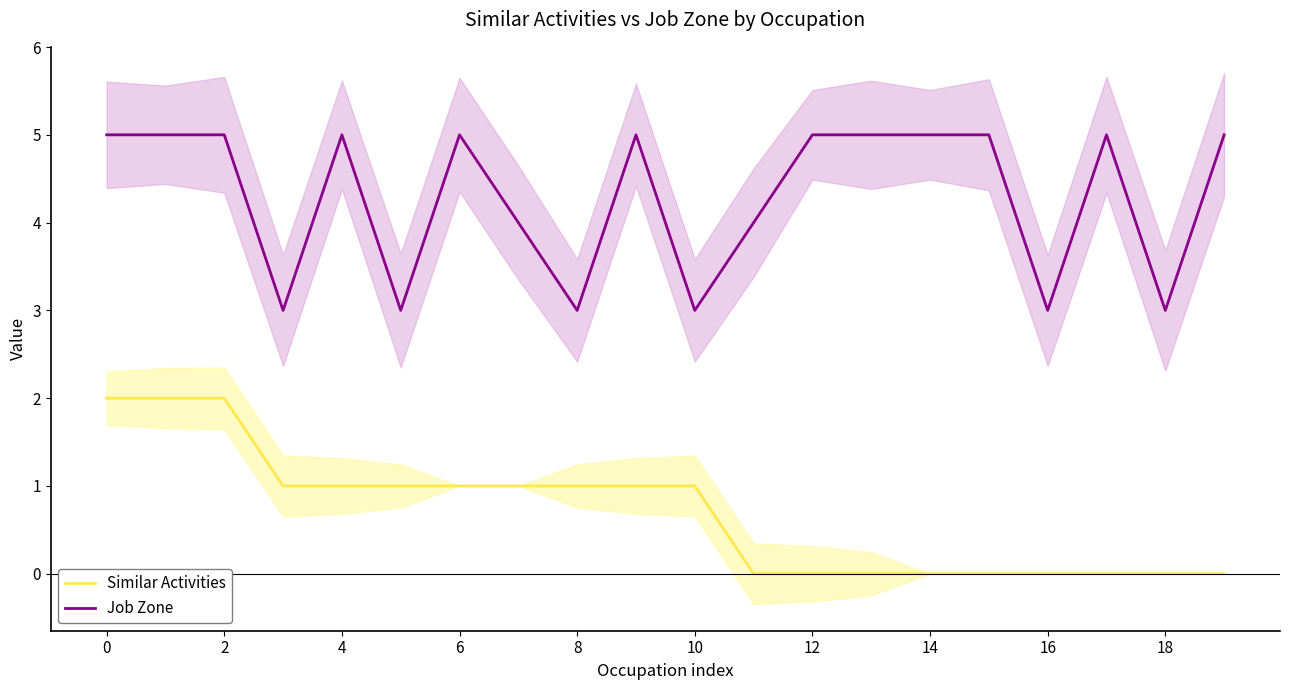

The value of Similar Activities at 14 is -1. True or false?

False